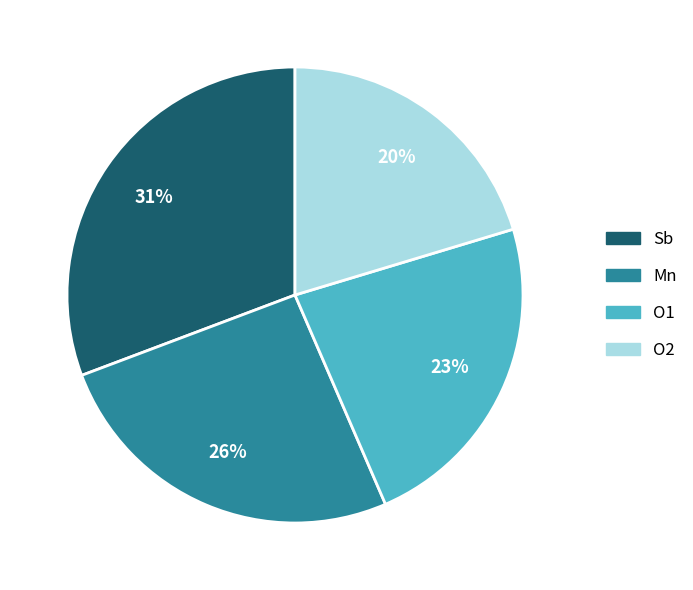

What is the largest slice in the pie chart?

Sb